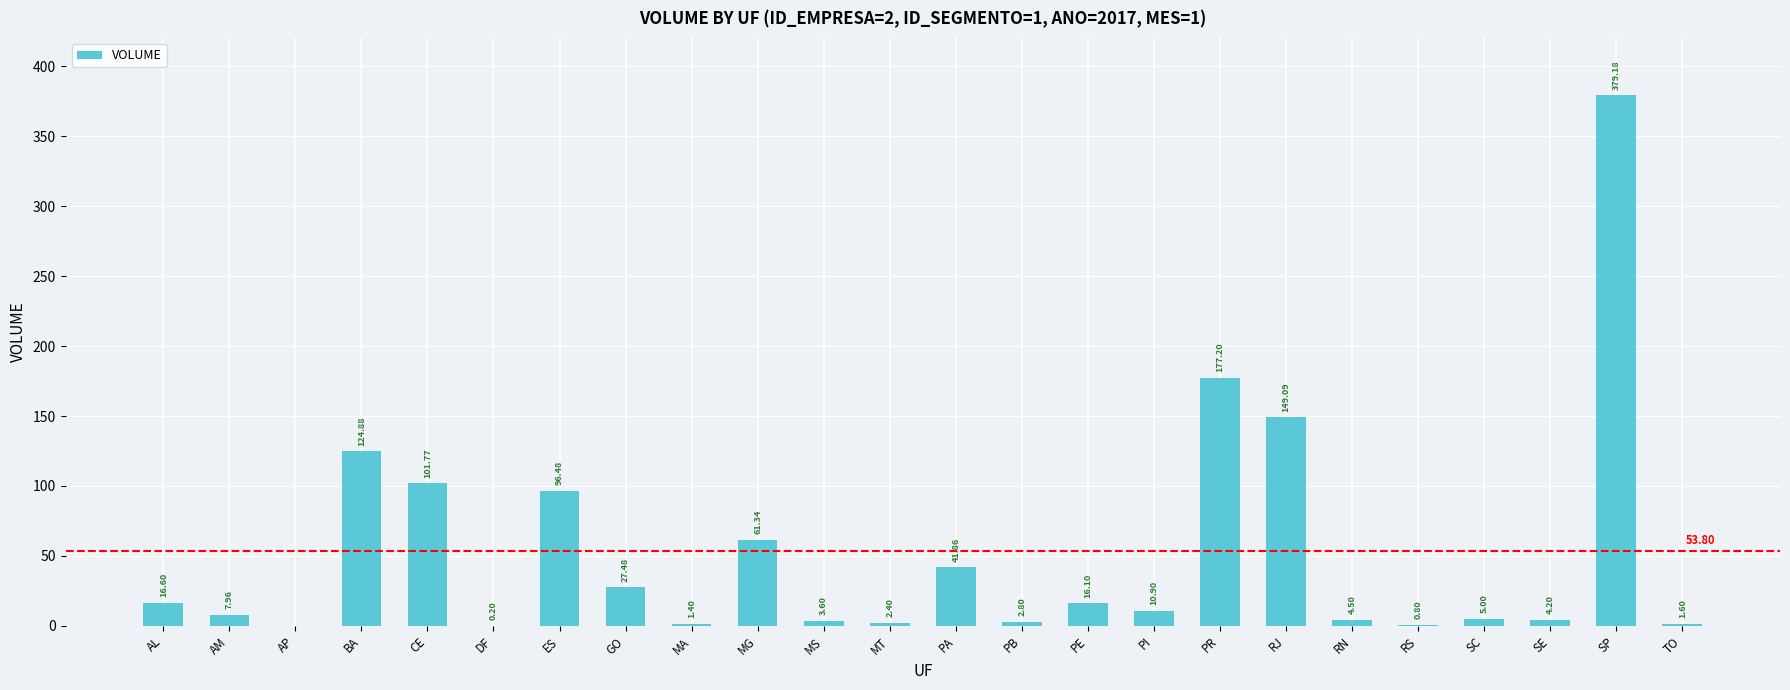

At which label is the value closest to 188?

PR